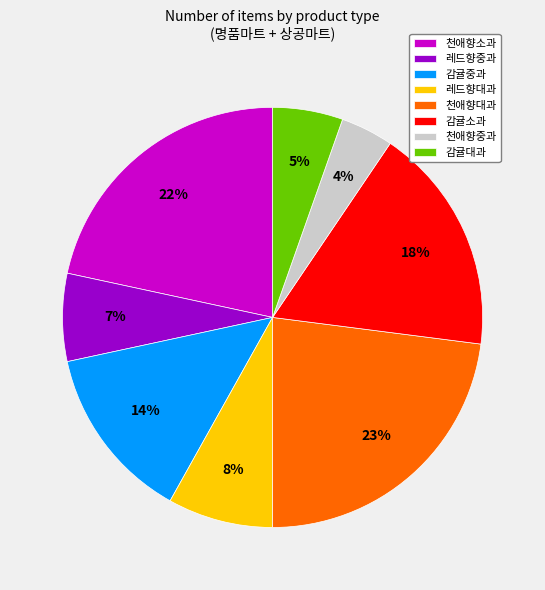

True or false: 천애향대과 accounts for 15% of the total.

False